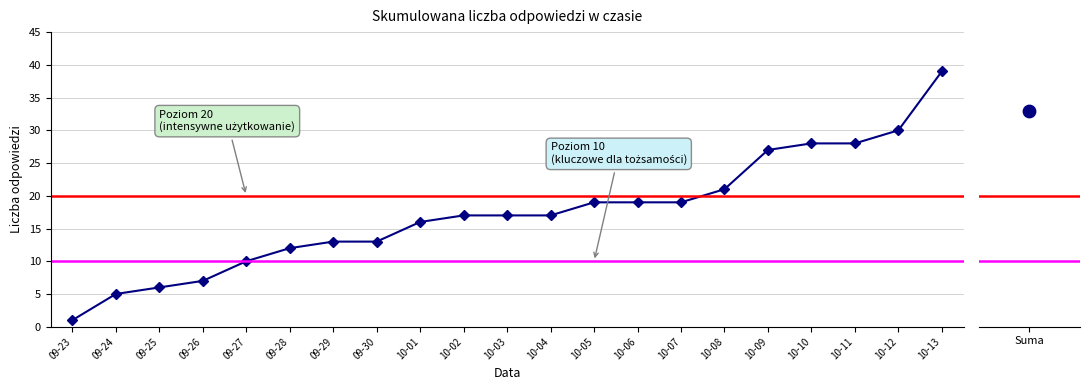

Approximately how many times larger is the value at 30 compared to 24?

1.2